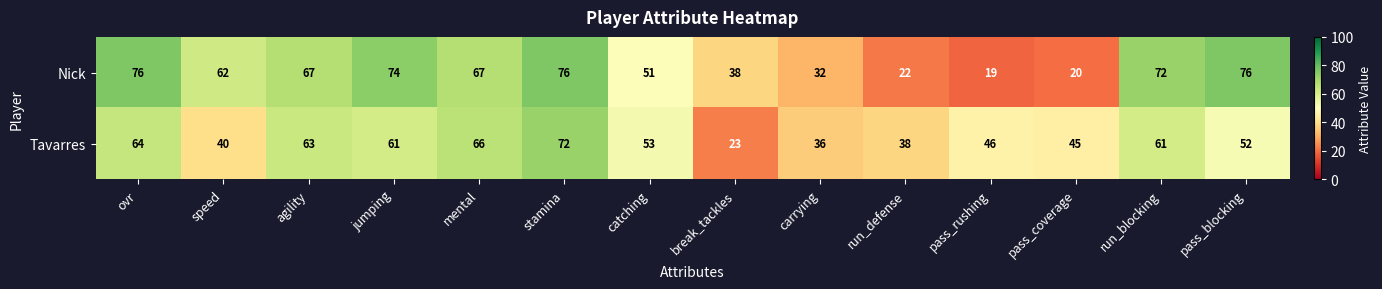

The Nick series shows 87 at catching. True or false?

False